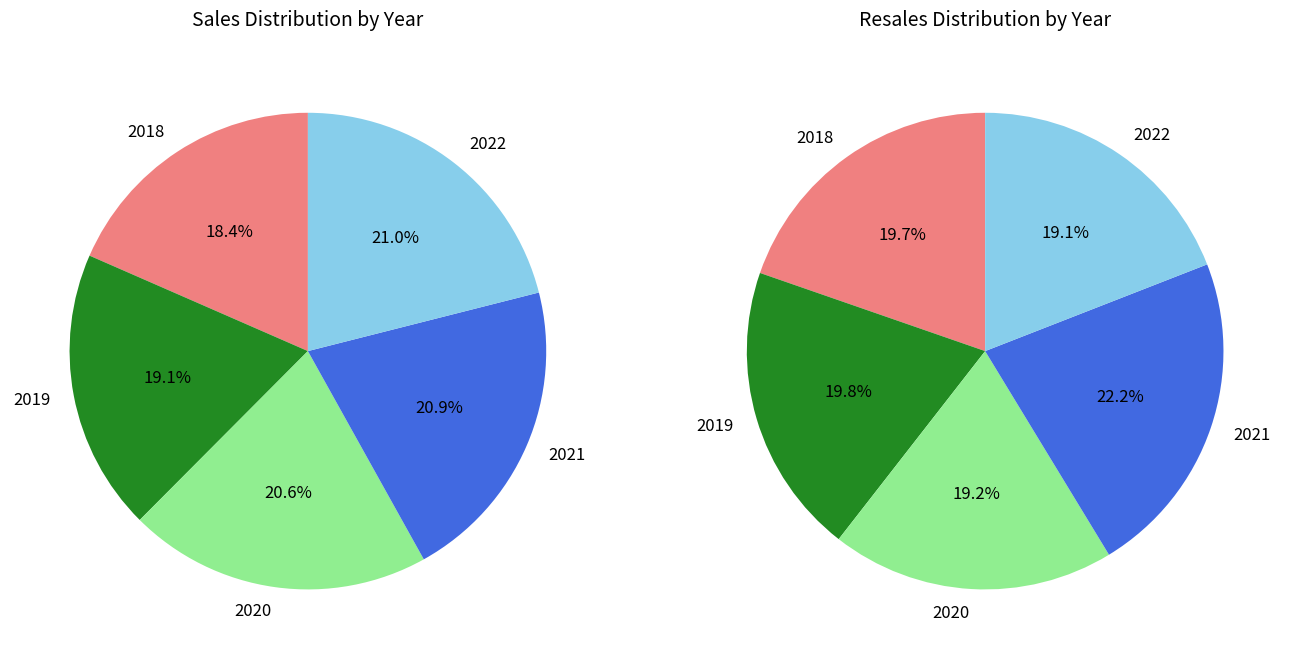

True or false: 2018 accounts for 20% of the total.

True